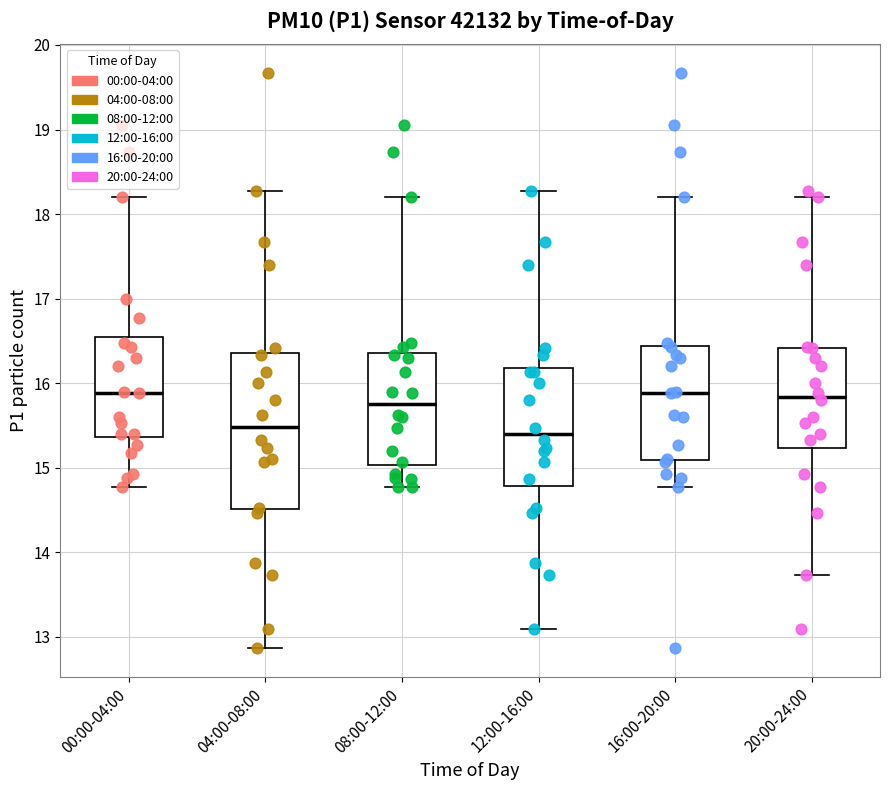

Reading left to right, transcribe this box plot: for each box, give where its median line is, the range the box spans, and where its two whiskers end, as read against the y-axis. The values are not printed on the chart, so give them approximately, as read against the axis.

00:00-04:00: median 15.9, box 15.4 to 16.5, whiskers 14.8 to 18.2
04:00-08:00: median 15.5, box 14.5 to 16.4, whiskers 12.9 to 18.3
08:00-12:00: median 15.8, box 15.0 to 16.4, whiskers 14.8 to 18.2
12:00-16:00: median 15.4, box 14.8 to 16.2, whiskers 13.1 to 18.3
16:00-20:00: median 15.9, box 15.1 to 16.4, whiskers 14.8 to 18.2
20:00-24:00: median 15.8, box 15.2 to 16.4, whiskers 13.7 to 18.2